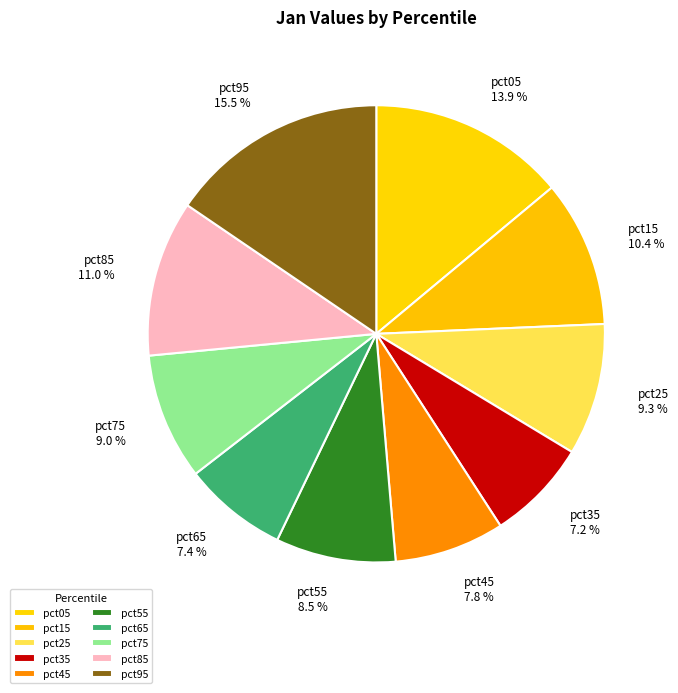

To the nearest percent, what is the combined percentage of pct85 and pct45?

19%